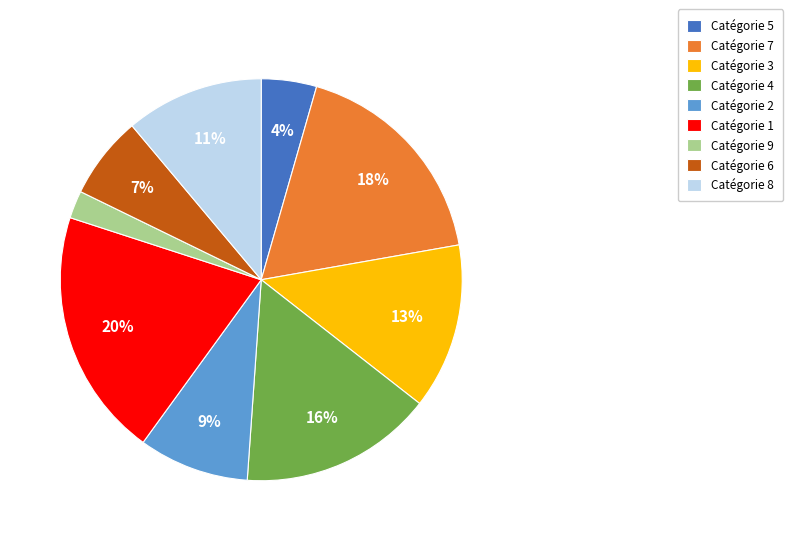

To the nearest percent, what is the difference between the largest and smallest slice percentages?

18%